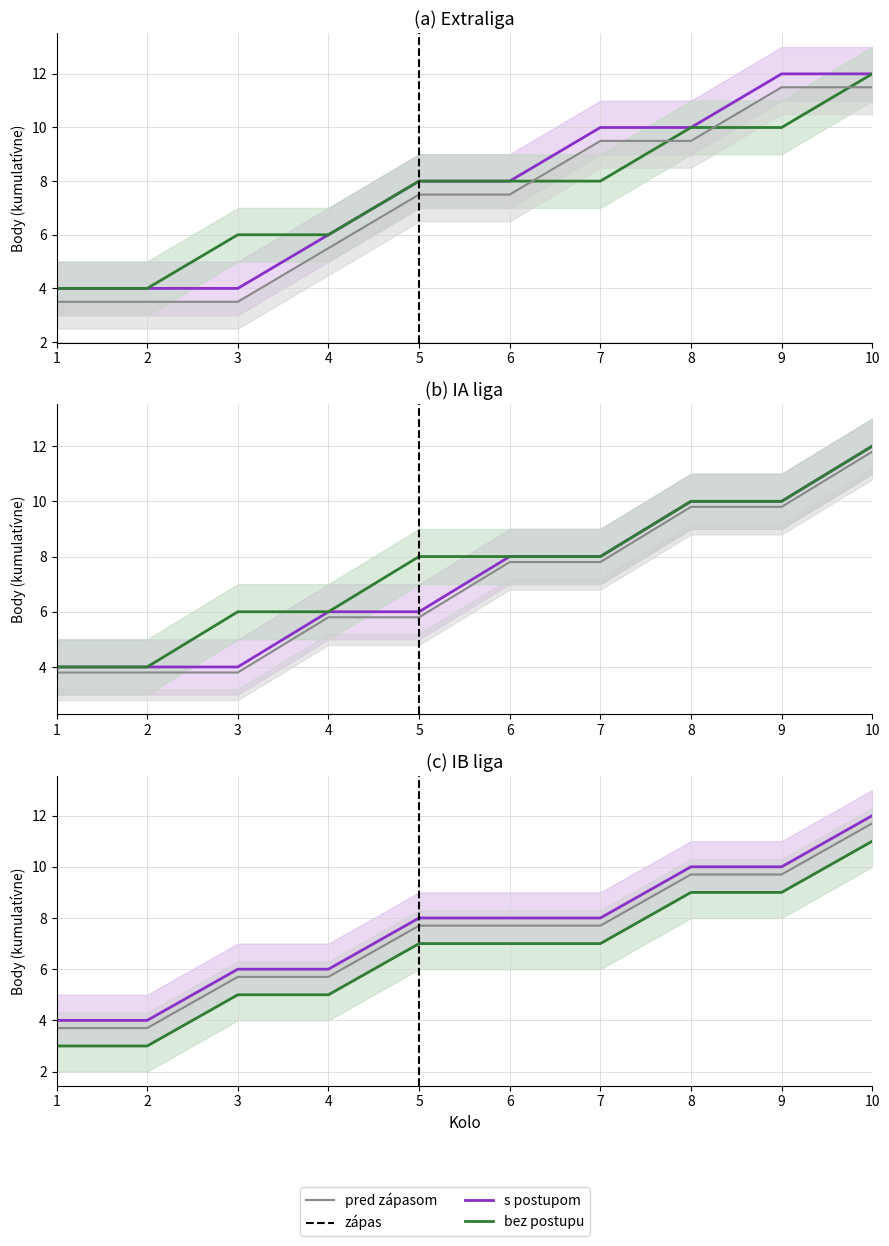

True or false: IA liga body and IB liga body intersect in this chart.

False